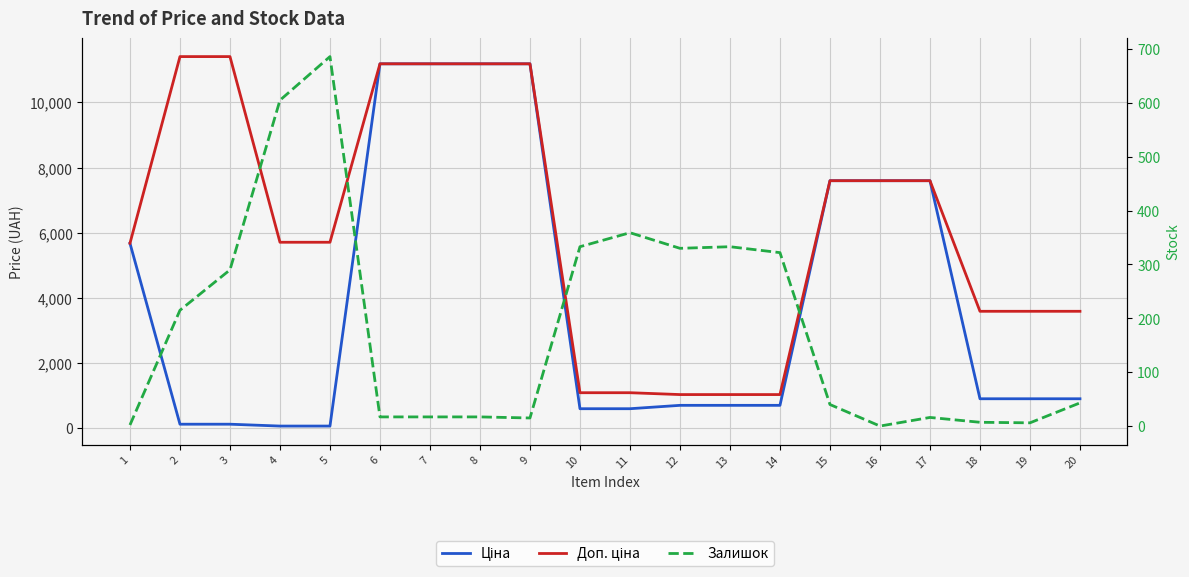

At how many categories does at least one series exceed 2595?

15